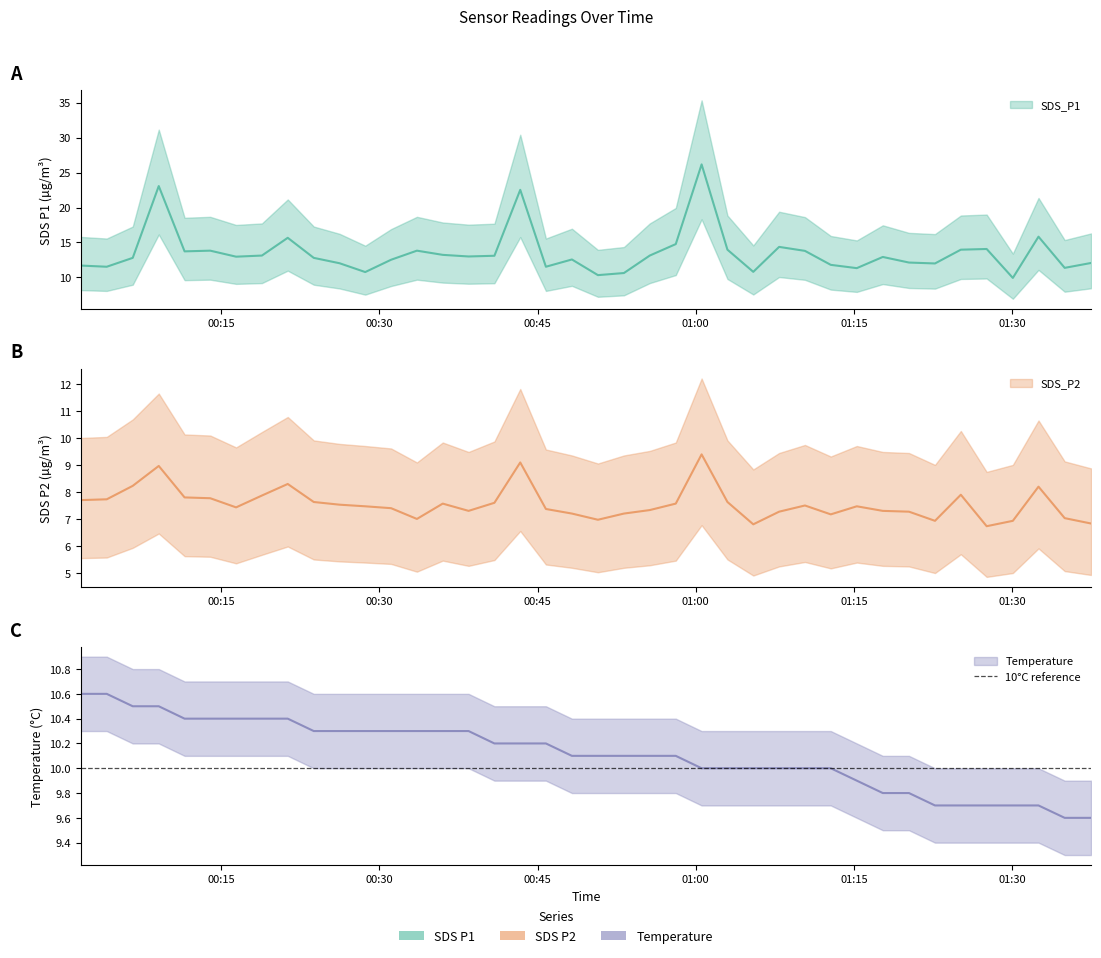

At which category does SDS_P1 reach its first local valley?

2023/04/21 00:04:08